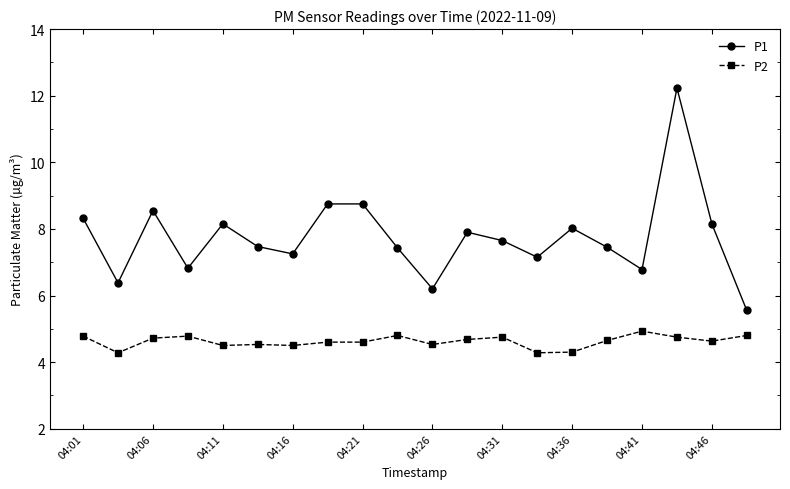

What is the maximum value for P2?

4.9